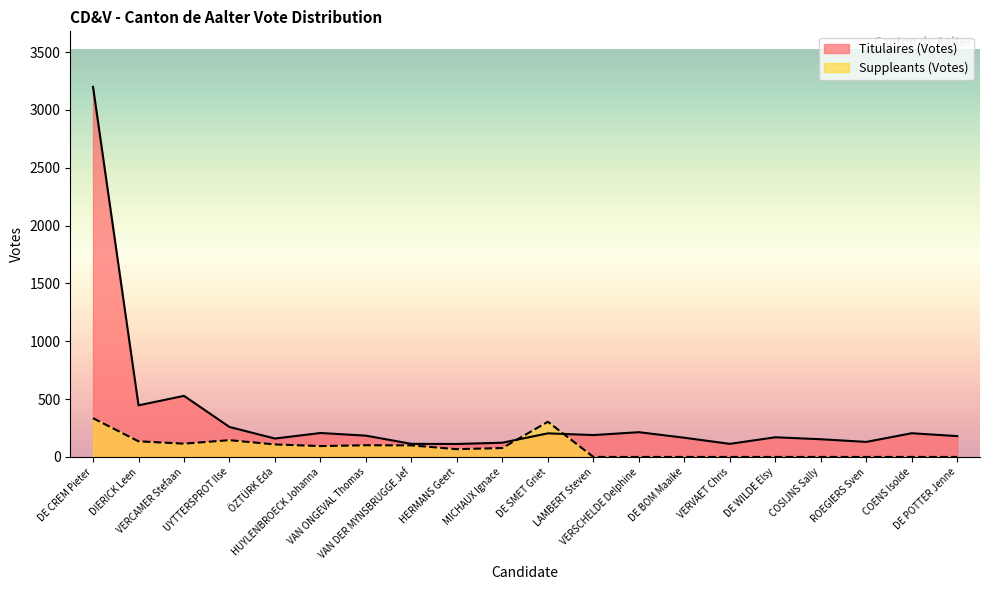

Which label corresponds to the smallest value in the chart?

LAMBERT Steven